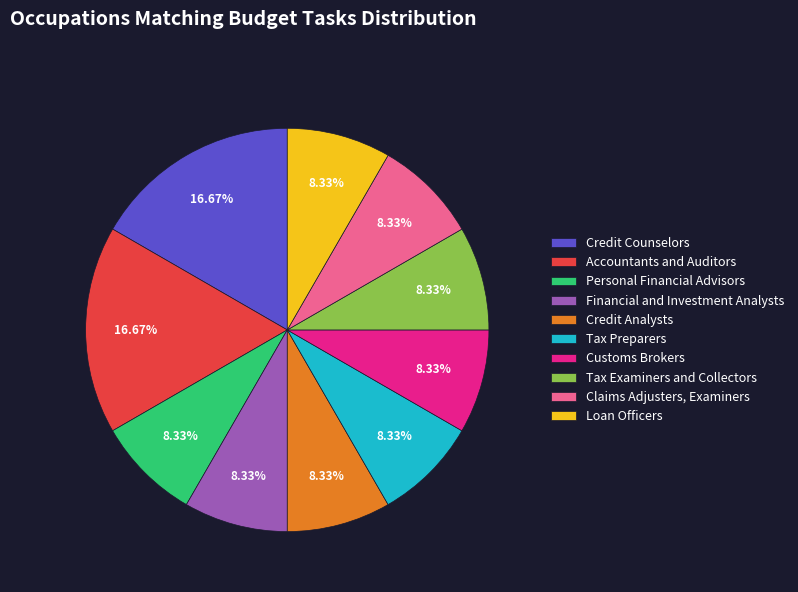

Combined, do Credit Counselors and Accountants and Auditors account for over 50%?

No